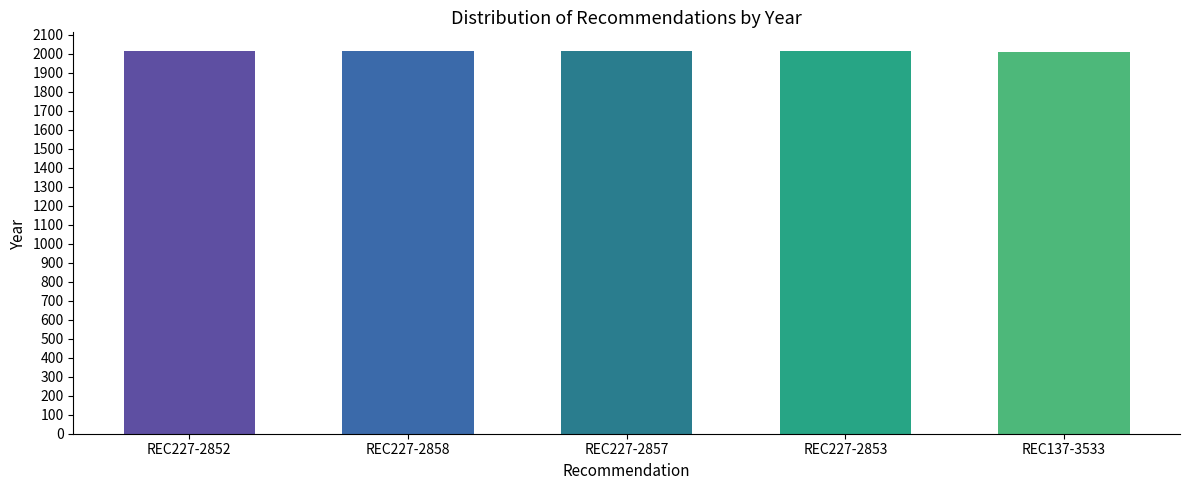

What is the label of the 1st bar from the right?

REC137-3533